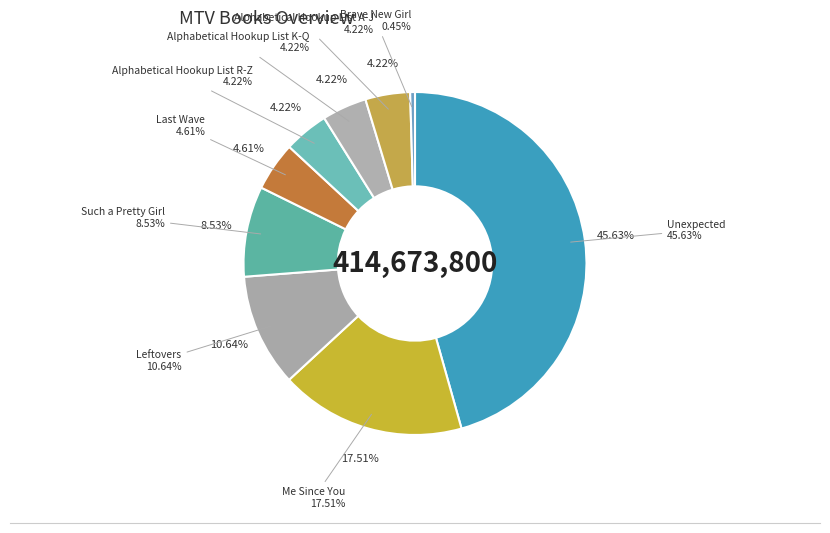

To the nearest percent, what percentage of the pie is Leftovers?

11%